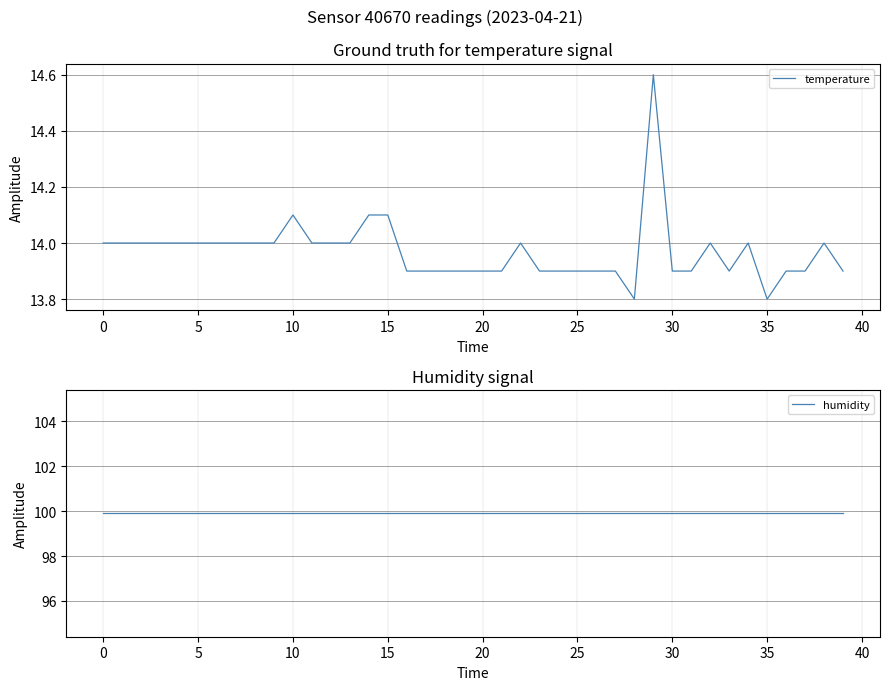

Which category has the lowest value across all series?

28